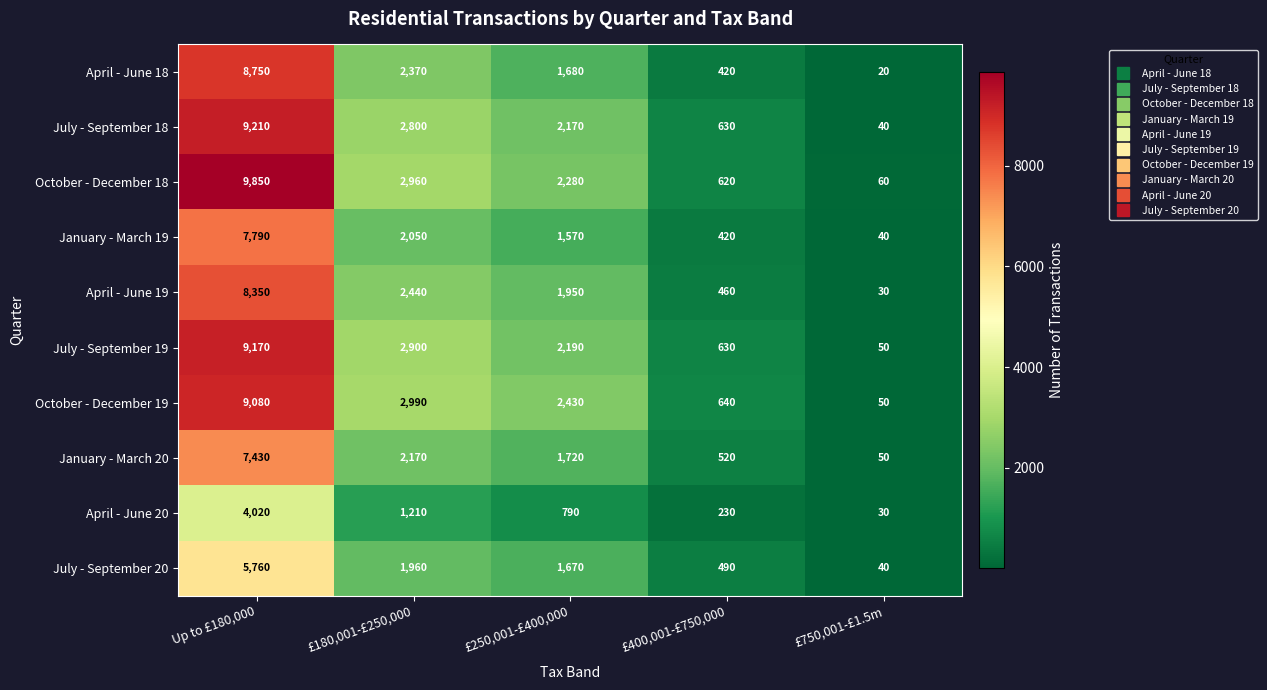

What is the approximate value of October - December 18 at £750,001-£1.5m, to the nearest 100?

100